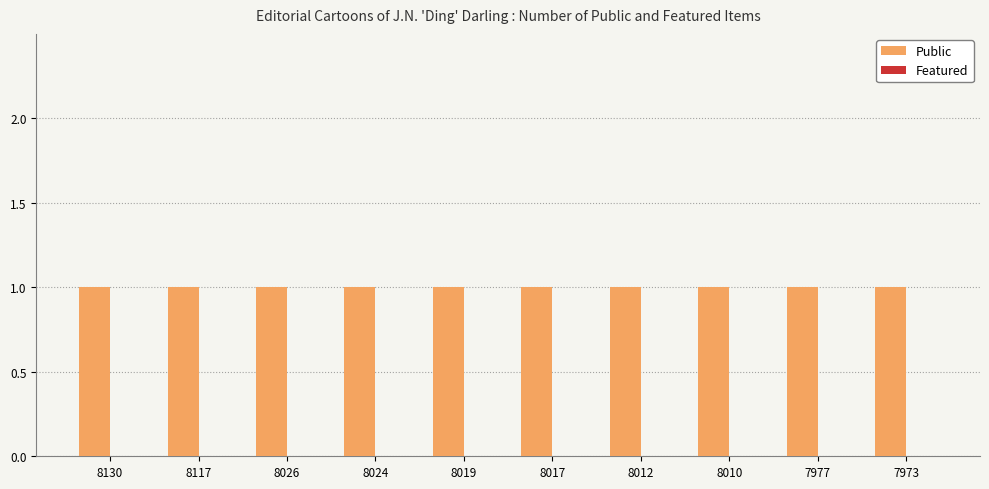

Which series has the largest total across all categories?

Public